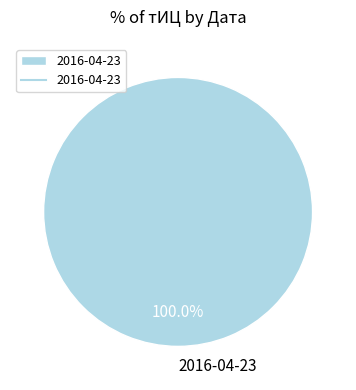

To the nearest percent, what portion does 2016-04-23 represent?

100%